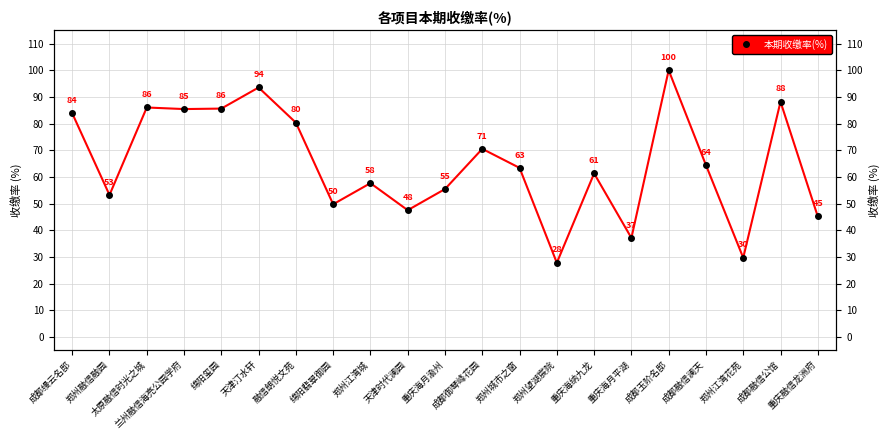

What is the label of the 10th point from the left?

天津时代澜园